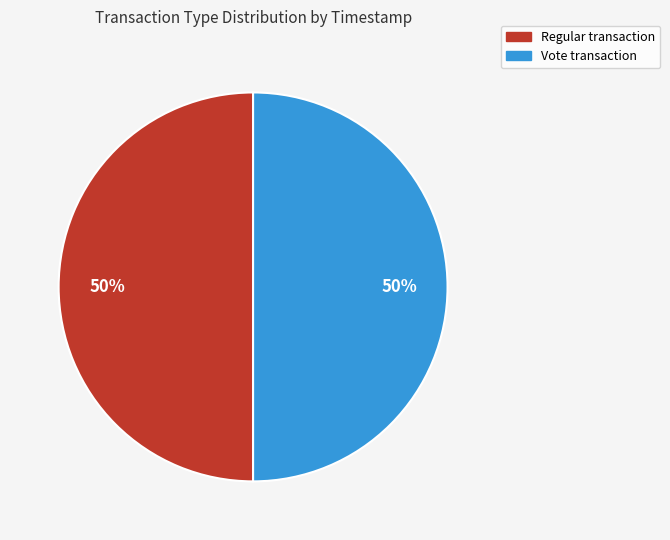

Is it true that Vote is 43% of the pie?

False